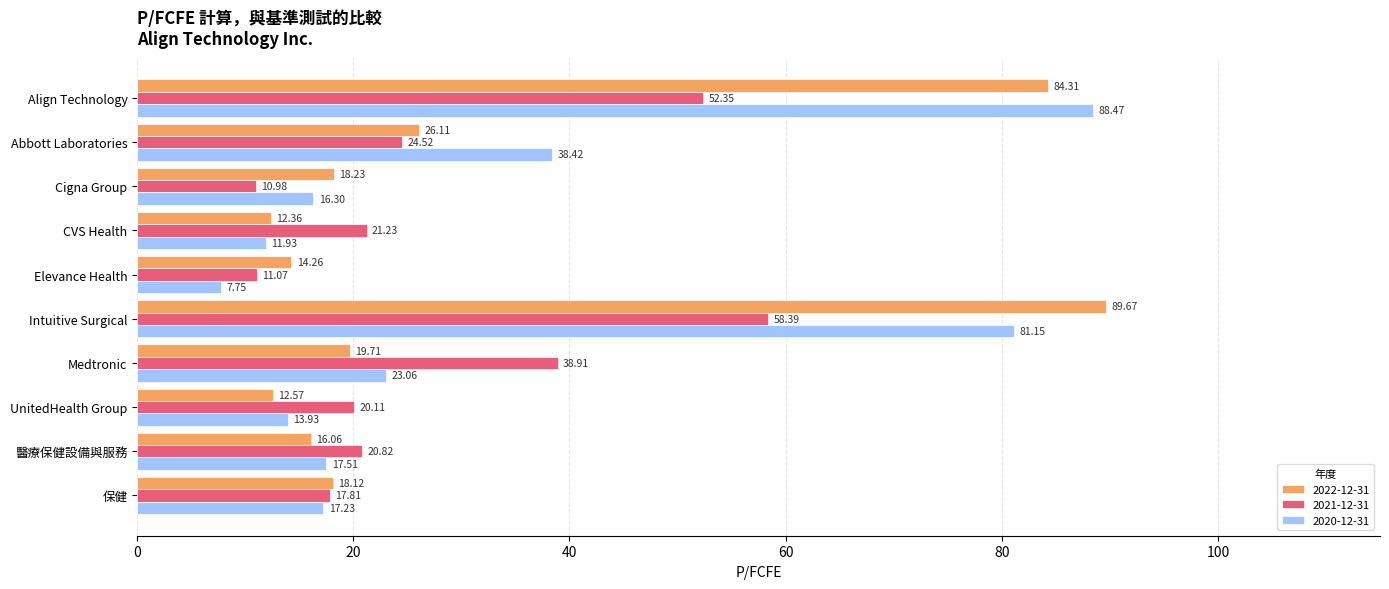

What is the difference between the 2020-12-31 values at Cigna Group and Medtronic?

6.8